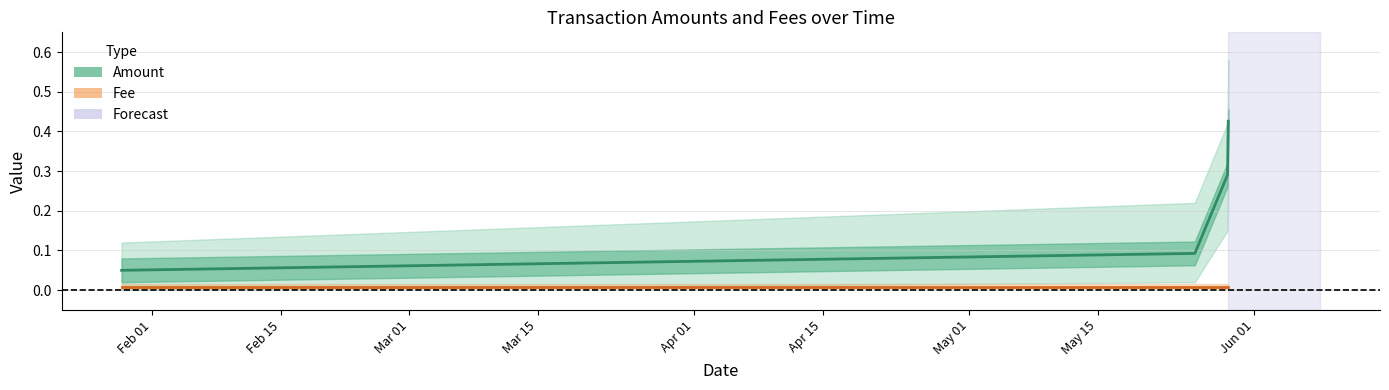

Where is Fee nearest to the value 0?

Feb 01